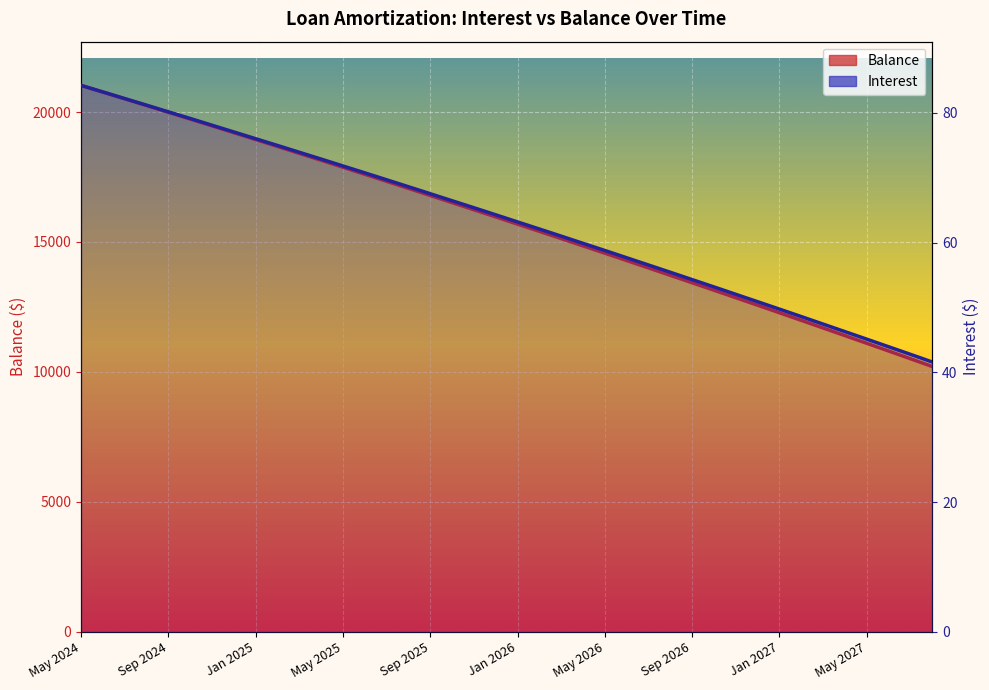

What is the difference between the Interest values at 35 and 32?

3.5